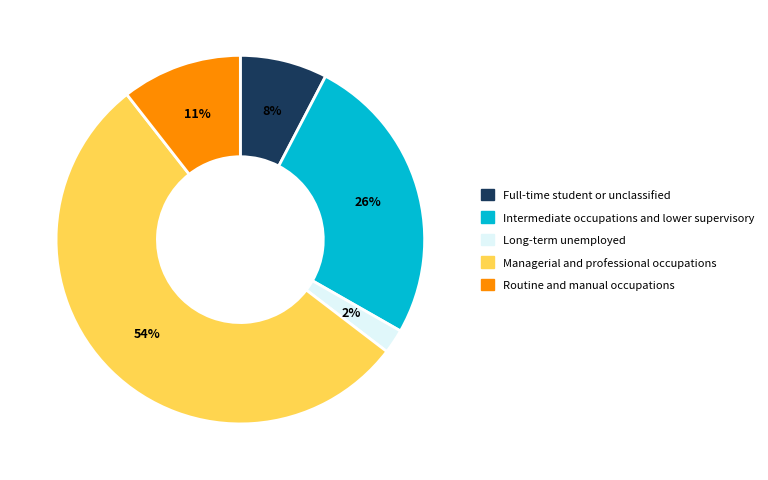

Combined, do Routine and manual occupations and Intermediate occupations and lower supervisory account for over 50%?

No